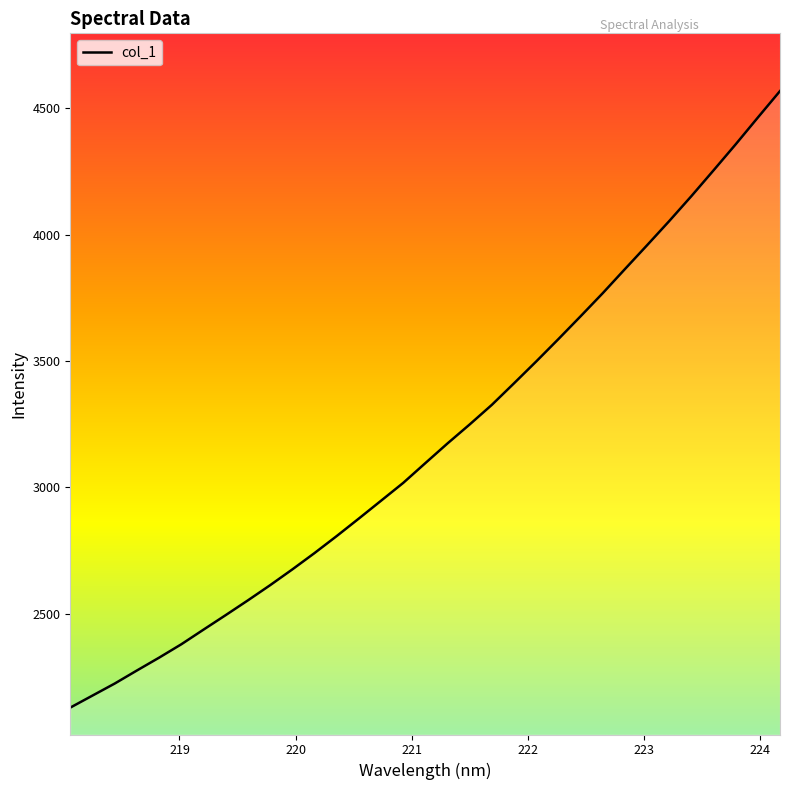

What is the difference between the maximum and minimum values?

2439.8